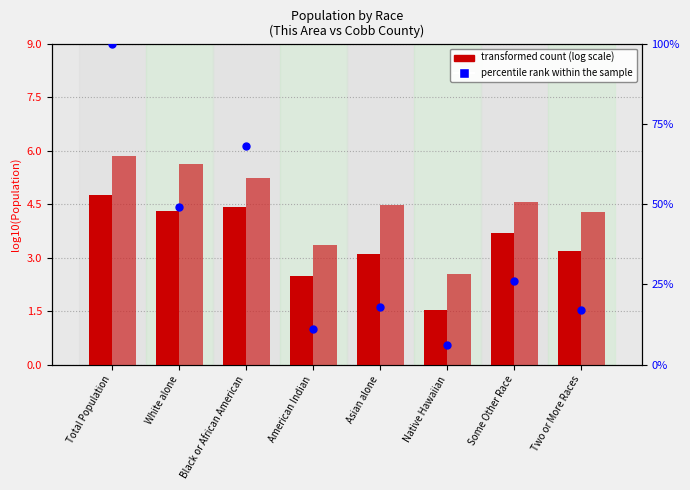

Which series reaches the minimum Y coordinate?

This Area (log)